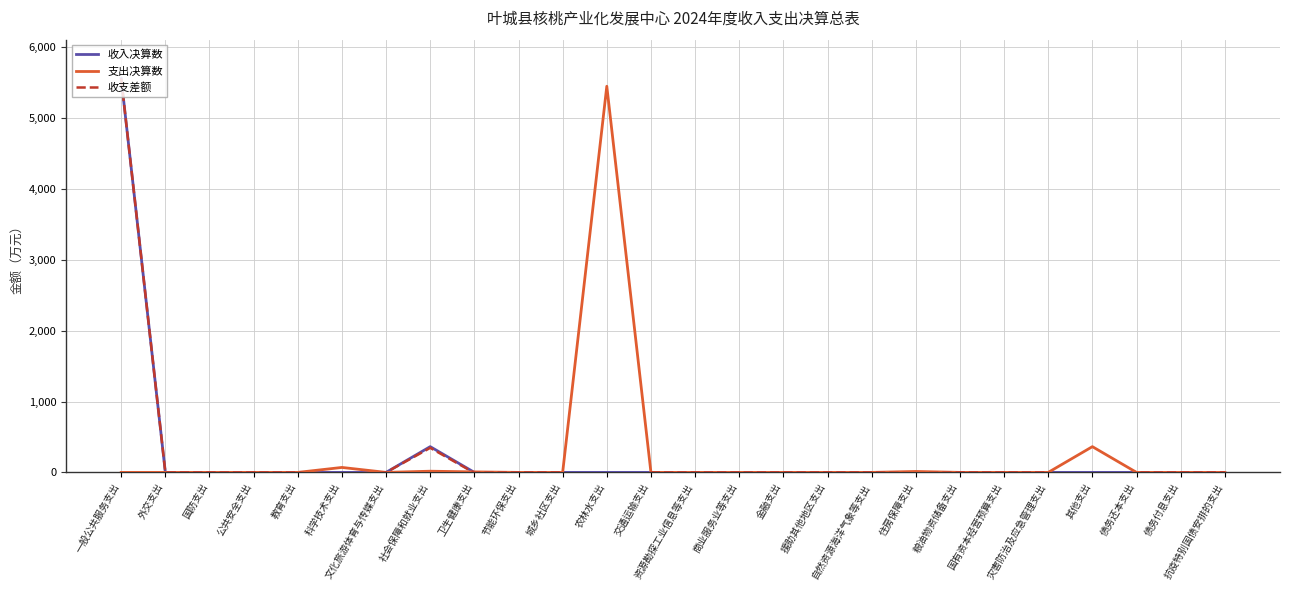

Where is the first local maximum for 支出决算数?

科学技术支出